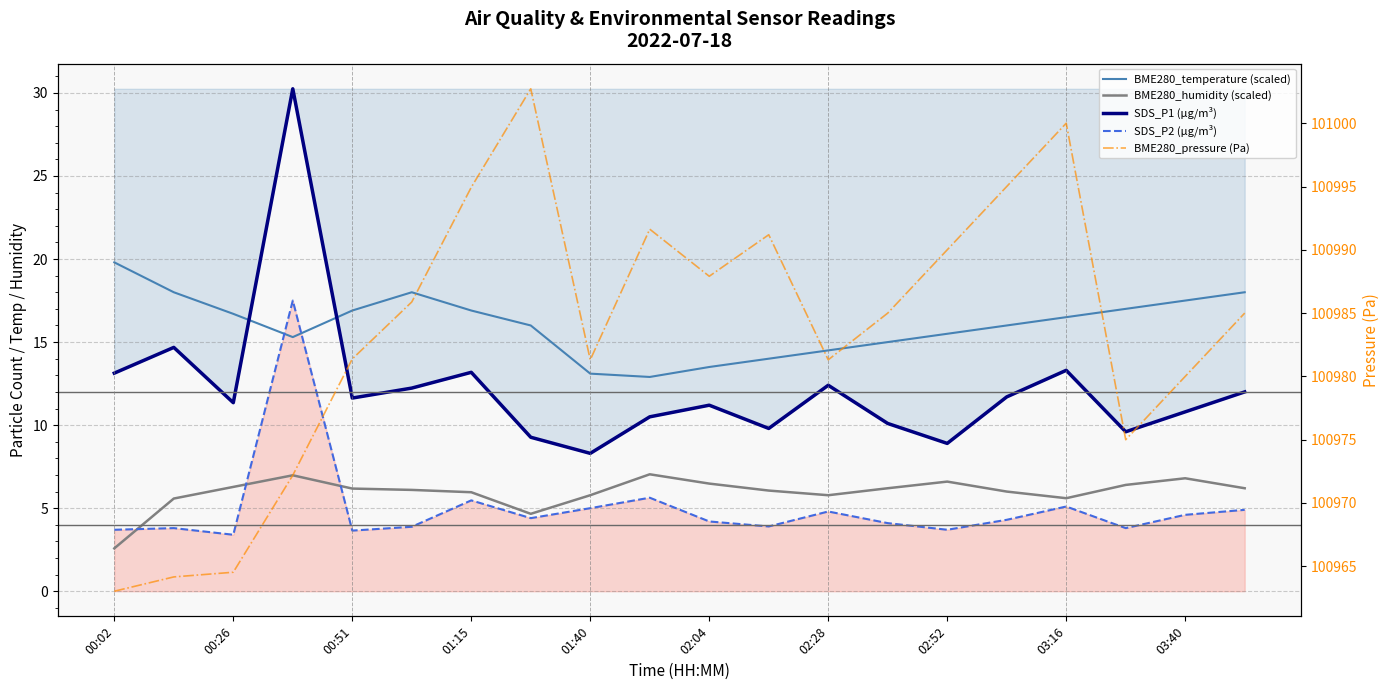

At how many categories does at least one series exceed 82142?

20